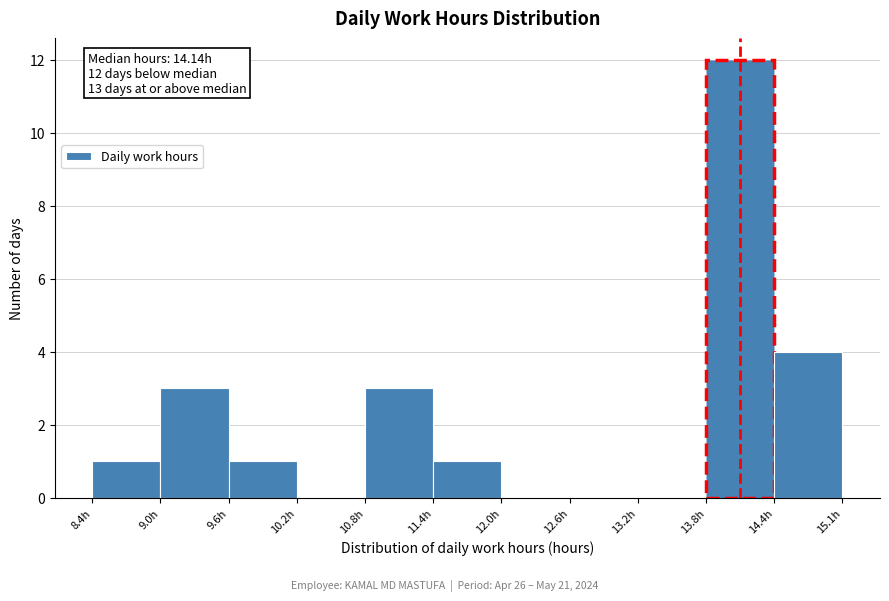

Over which range of the x-axis is the bar tallest?

13.8 to 14.4